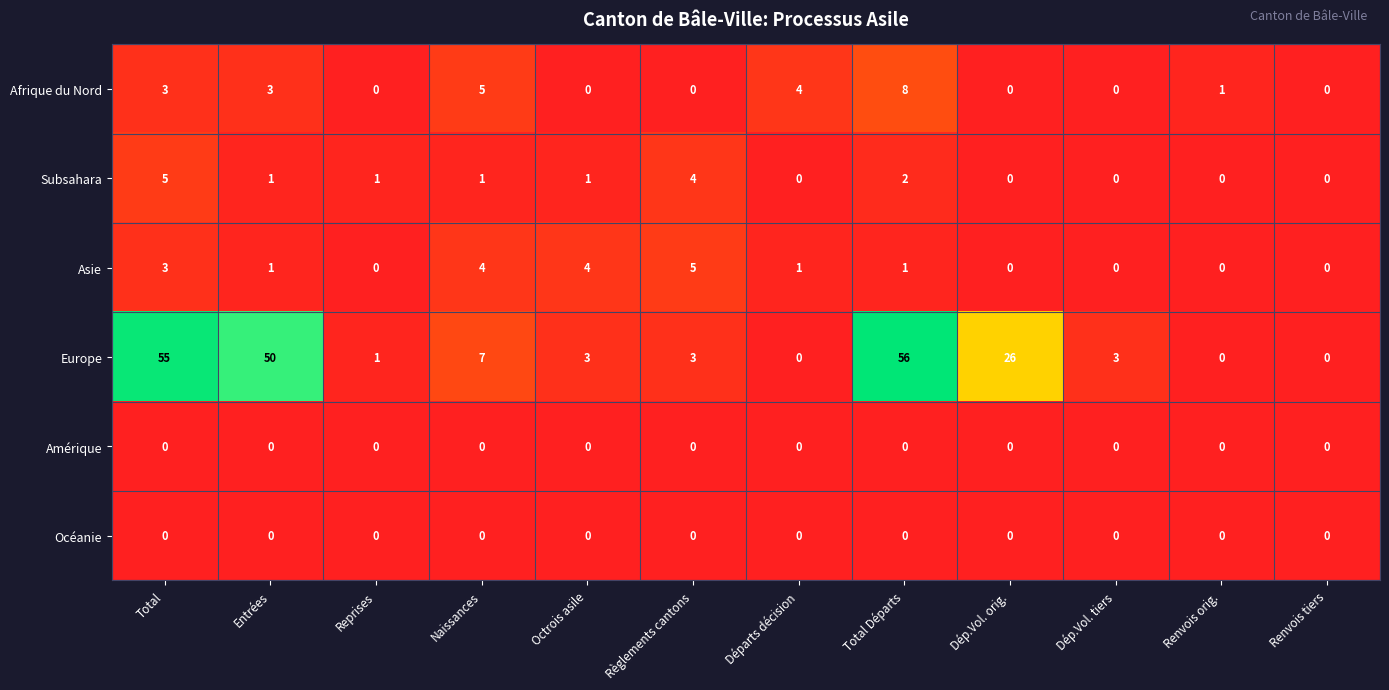

Is it true that Europe equals 1 at Reprises?

True